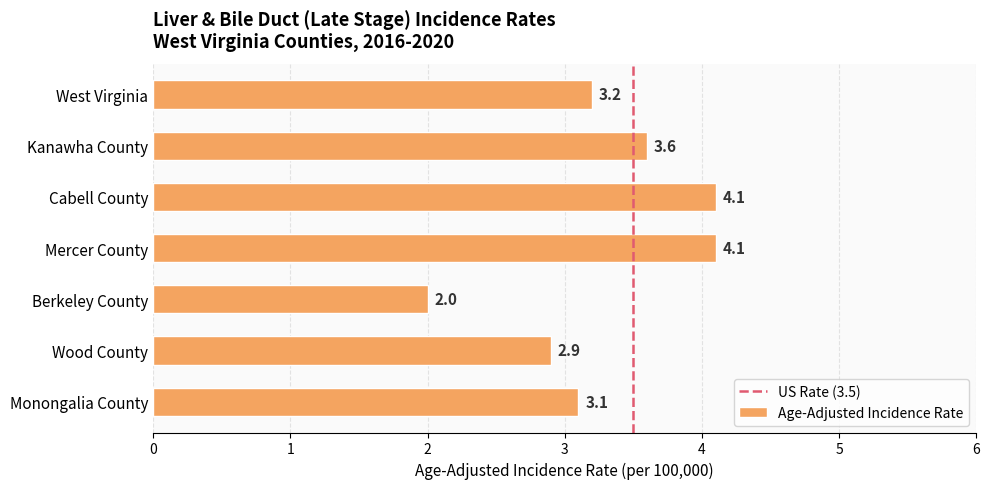

What position from the bottom is Monongalia County?

1